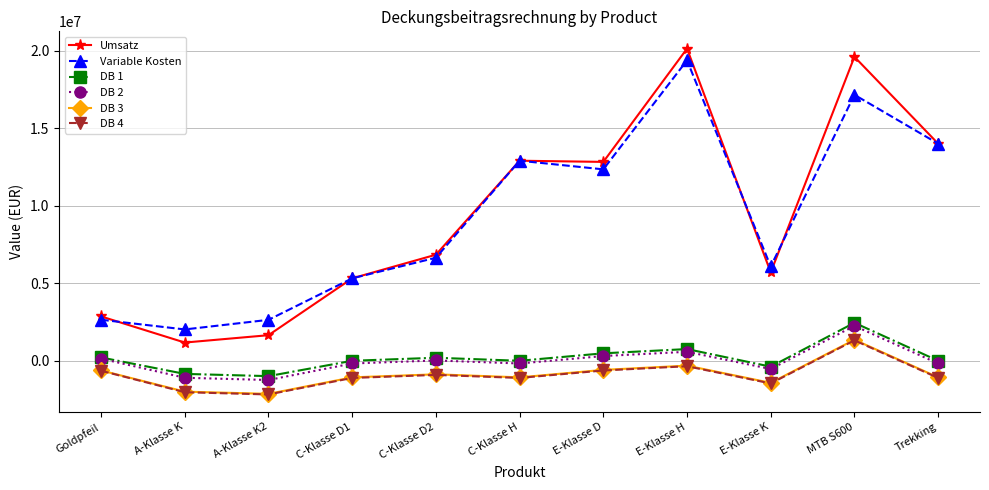

What is the difference between the DB 1 values at Trekking and E-Klasse K?

380000